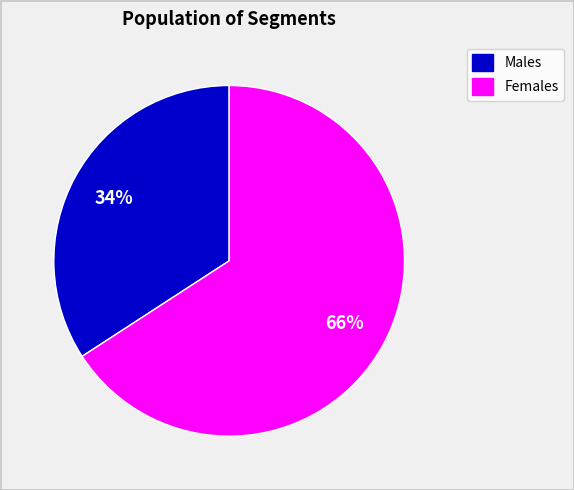

Does any single category account for the majority?

Yes